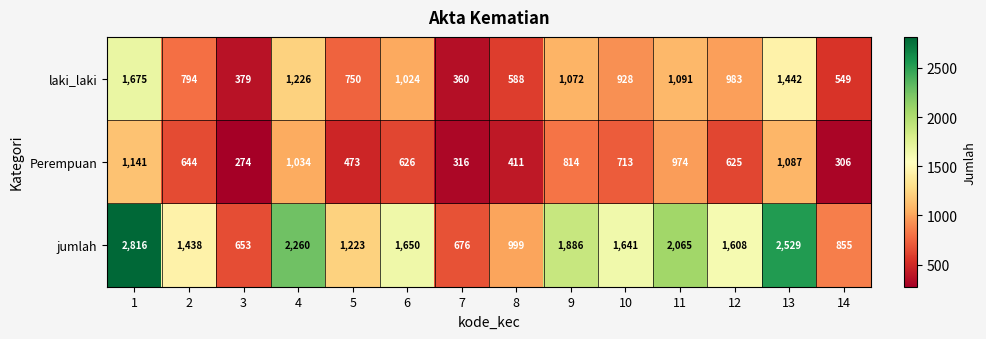

Which series has the largest total across all categories?

jumlah